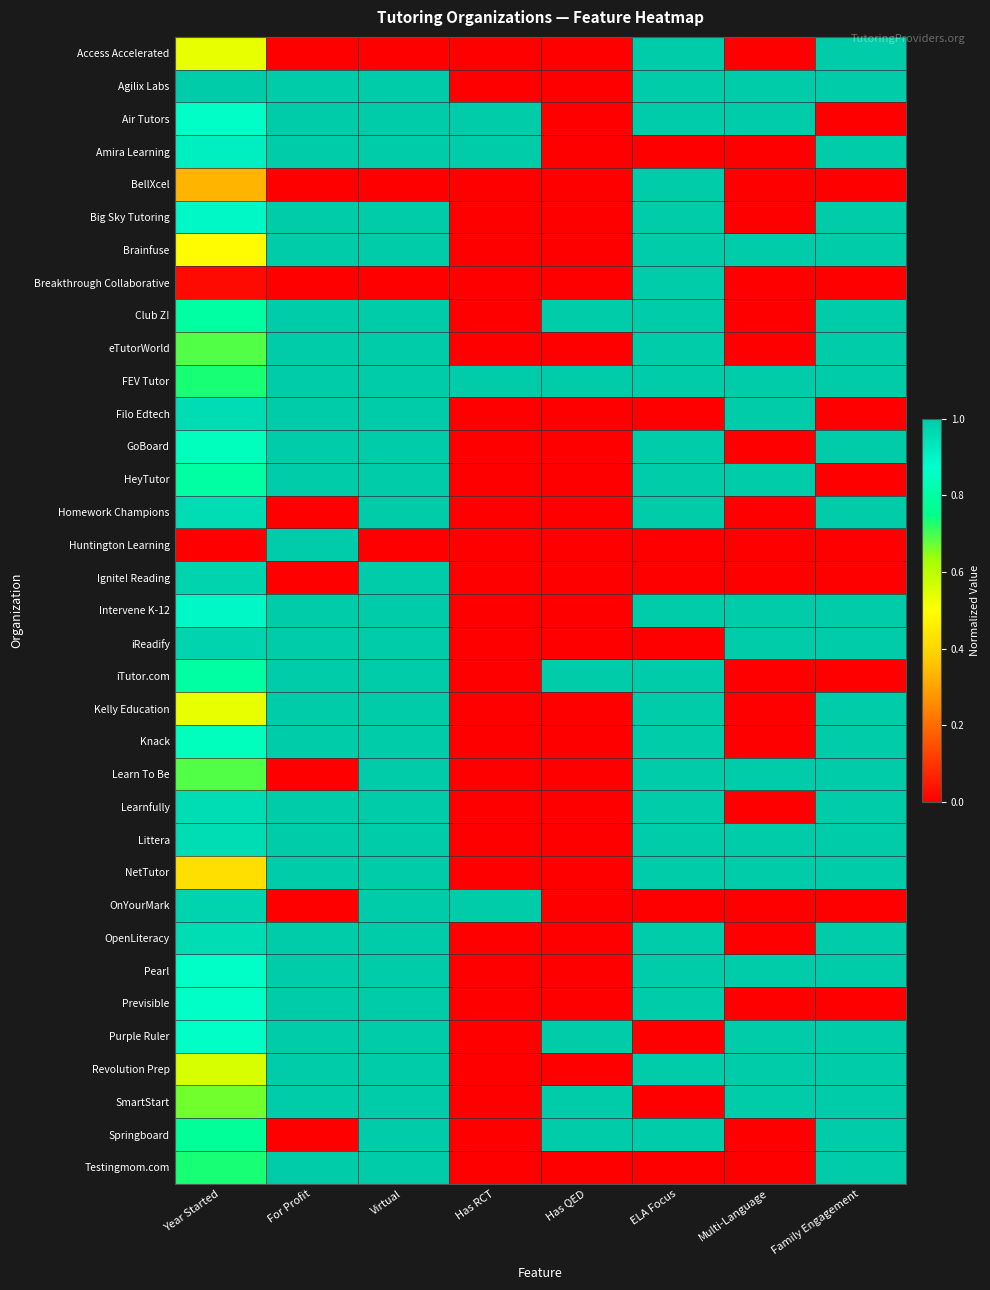

Reading left to right, list all the values displayed in this chart.

Access Accelerated: Year Started=0.5	For Profit=0.0	Virtual=0.0	Has RCT=0.0	Has QED=0.0	ELA Focus=1.0	Multi-Language=0.0	Family Engagement=1.0
Agilix Labs: Year Started=1.0	For Profit=1.0	Virtual=1.0	Has RCT=0.0	Has QED=0.0	ELA Focus=1.0	Multi-Language=1.0	Family Engagement=1.0
Air Tutors: Year Started=0.9	For Profit=1.0	Virtual=1.0	Has RCT=1.0	Has QED=0.0	ELA Focus=1.0	Multi-Language=1.0	Family Engagement=0.0
Amira Learning: Year Started=0.9	For Profit=1.0	Virtual=1.0	Has RCT=1.0	Has QED=0.0	ELA Focus=0.0	Multi-Language=0.0	Family Engagement=1.0
BellXcel: Year Started=0.3	For Profit=0.0	Virtual=0.0	Has RCT=0.0	Has QED=0.0	ELA Focus=1.0	Multi-Language=0.0	Family Engagement=0.0
Big Sky Tutoring: Year Started=0.9	For Profit=1.0	Virtual=1.0	Has RCT=0.0	Has QED=0.0	ELA Focus=1.0	Multi-Language=0.0	Family Engagement=1.0
Brainfuse: Year Started=0.5	For Profit=1.0	Virtual=1.0	Has RCT=0.0	Has QED=0.0	ELA Focus=1.0	Multi-Language=1.0	Family Engagement=1.0
Breakthrough Collaborative: Year Started=0.0	For Profit=0.0	Virtual=0.0	Has RCT=0.0	Has QED=0.0	ELA Focus=1.0	Multi-Language=0.0	Family Engagement=0.0
Club Z!: Year Started=0.8	For Profit=1.0	Virtual=1.0	Has RCT=0.0	Has QED=1.0	ELA Focus=1.0	Multi-Language=0.0	Family Engagement=1.0
eTutorWorld: Year Started=0.7	For Profit=1.0	Virtual=1.0	Has RCT=0.0	Has QED=0.0	ELA Focus=1.0	Multi-Language=0.0	Family Engagement=1.0
FEV Tutor: Year Started=0.7	For Profit=1.0	Virtual=1.0	Has RCT=1.0	Has QED=1.0	ELA Focus=1.0	Multi-Language=1.0	Family Engagement=1.0
Filo Edtech: Year Started=1.0	For Profit=1.0	Virtual=1.0	Has RCT=0.0	Has QED=0.0	ELA Focus=0.0	Multi-Language=1.0	Family Engagement=0.0
GoBoard: Year Started=0.8	For Profit=1.0	Virtual=1.0	Has RCT=0.0	Has QED=0.0	ELA Focus=1.0	Multi-Language=0.0	Family Engagement=1.0
HeyTutor: Year Started=0.8	For Profit=1.0	Virtual=1.0	Has RCT=0.0	Has QED=0.0	ELA Focus=1.0	Multi-Language=1.0	Family Engagement=0.0
Homework Champions: Year Started=1.0	For Profit=0.0	Virtual=1.0	Has RCT=0.0	Has QED=0.0	ELA Focus=1.0	Multi-Language=0.0	Family Engagement=1.0
Huntington Learning: Year Started=0.0	For Profit=1.0	Virtual=0.0	Has RCT=0.0	Has QED=0.0	ELA Focus=0.0	Multi-Language=0.0	Family Engagement=0.0
Ignite! Reading: Year Started=1.0	For Profit=0.0	Virtual=1.0	Has RCT=0.0	Has QED=0.0	ELA Focus=0.0	Multi-Language=0.0	Family Engagement=0.0
Intervene K-12: Year Started=0.9	For Profit=1.0	Virtual=1.0	Has RCT=0.0	Has QED=0.0	ELA Focus=1.0	Multi-Language=1.0	Family Engagement=1.0
iReadify: Year Started=1.0	For Profit=1.0	Virtual=1.0	Has RCT=0.0	Has QED=0.0	ELA Focus=0.0	Multi-Language=1.0	Family Engagement=1.0
iTutor.com: Year Started=0.8	For Profit=1.0	Virtual=1.0	Has RCT=0.0	Has QED=1.0	ELA Focus=1.0	Multi-Language=0.0	Family Engagement=0.0
Kelly Education: Year Started=0.5	For Profit=1.0	Virtual=1.0	Has RCT=0.0	Has QED=0.0	ELA Focus=1.0	Multi-Language=0.0	Family Engagement=1.0
Knack: Year Started=0.8	For Profit=1.0	Virtual=1.0	Has RCT=0.0	Has QED=0.0	ELA Focus=1.0	Multi-Language=0.0	Family Engagement=1.0
Learn To Be: Year Started=0.7	For Profit=0.0	Virtual=1.0	Has RCT=0.0	Has QED=0.0	ELA Focus=1.0	Multi-Language=1.0	Family Engagement=1.0
Learnfully: Year Started=1.0	For Profit=1.0	Virtual=1.0	Has RCT=0.0	Has QED=0.0	ELA Focus=1.0	Multi-Language=0.0	Family Engagement=1.0
Littera: Year Started=1.0	For Profit=1.0	Virtual=1.0	Has RCT=0.0	Has QED=0.0	ELA Focus=1.0	Multi-Language=1.0	Family Engagement=1.0
NetTutor: Year Started=0.4	For Profit=1.0	Virtual=1.0	Has RCT=0.0	Has QED=0.0	ELA Focus=1.0	Multi-Language=1.0	Family Engagement=1.0
OnYourMark: Year Started=1.0	For Profit=0.0	Virtual=1.0	Has RCT=1.0	Has QED=0.0	ELA Focus=0.0	Multi-Language=0.0	Family Engagement=0.0
OpenLiteracy: Year Started=1.0	For Profit=1.0	Virtual=1.0	Has RCT=0.0	Has QED=0.0	ELA Focus=1.0	Multi-Language=0.0	Family Engagement=1.0
Pearl: Year Started=0.9	For Profit=1.0	Virtual=1.0	Has RCT=0.0	Has QED=0.0	ELA Focus=1.0	Multi-Language=1.0	Family Engagement=1.0
Previsible: Year Started=0.9	For Profit=1.0	Virtual=1.0	Has RCT=0.0	Has QED=0.0	ELA Focus=1.0	Multi-Language=0.0	Family Engagement=0.0
Purple Ruler: Year Started=0.9	For Profit=1.0	Virtual=1.0	Has RCT=0.0	Has QED=1.0	ELA Focus=0.0	Multi-Language=1.0	Family Engagement=1.0
Revolution Prep: Year Started=0.6	For Profit=1.0	Virtual=1.0	Has RCT=0.0	Has QED=0.0	ELA Focus=1.0	Multi-Language=1.0	Family Engagement=1.0
SmartStart: Year Started=0.7	For Profit=1.0	Virtual=1.0	Has RCT=0.0	Has QED=1.0	ELA Focus=0.0	Multi-Language=1.0	Family Engagement=1.0
Springboard: Year Started=0.8	For Profit=0.0	Virtual=1.0	Has RCT=0.0	Has QED=1.0	ELA Focus=1.0	Multi-Language=0.0	Family Engagement=1.0
Testingmom.com: Year Started=0.7	For Profit=1.0	Virtual=1.0	Has RCT=0.0	Has QED=0.0	ELA Focus=0.0	Multi-Language=0.0	Family Engagement=1.0